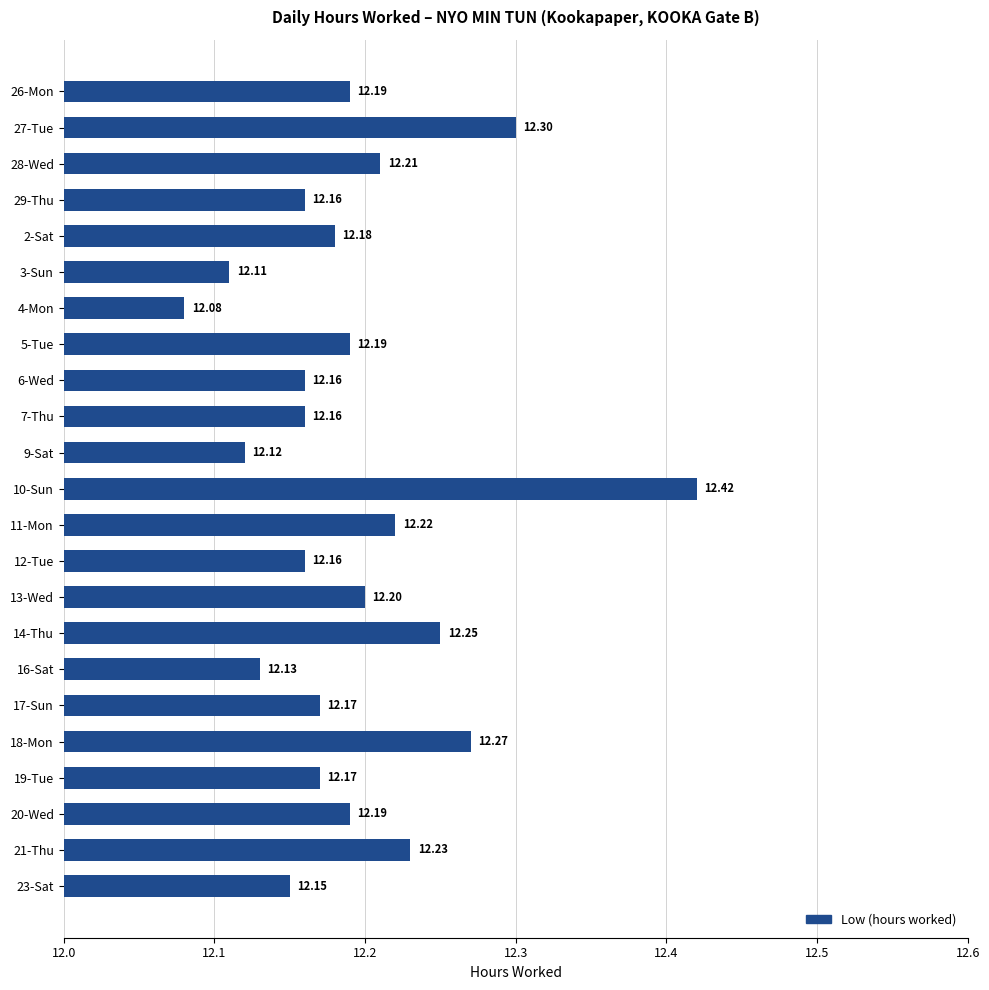

Approximately how many times larger is the value at 23-Sat compared to 28-Wed?

1.0